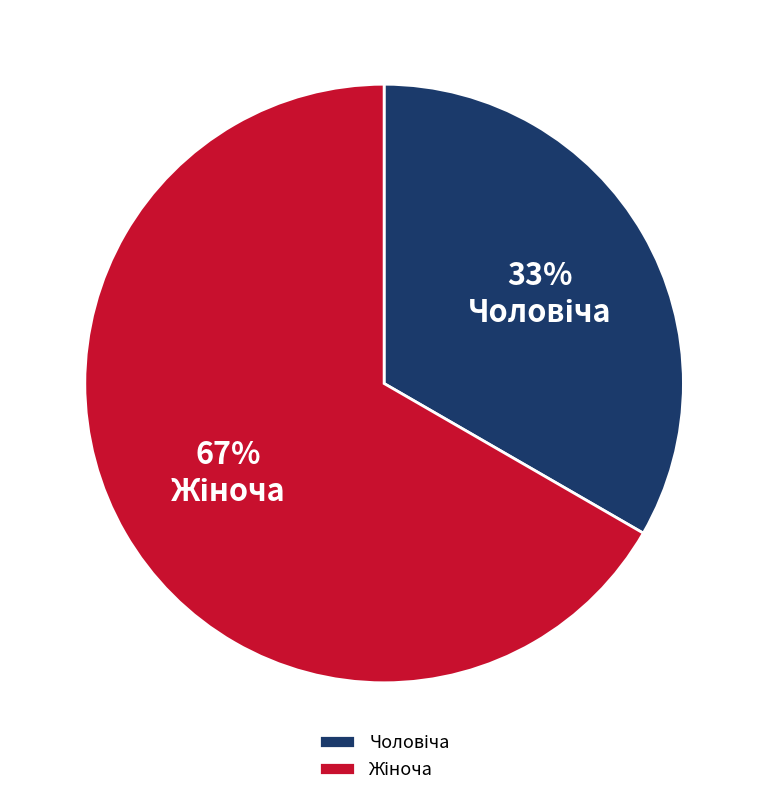

Does any single category account for the majority?

Yes